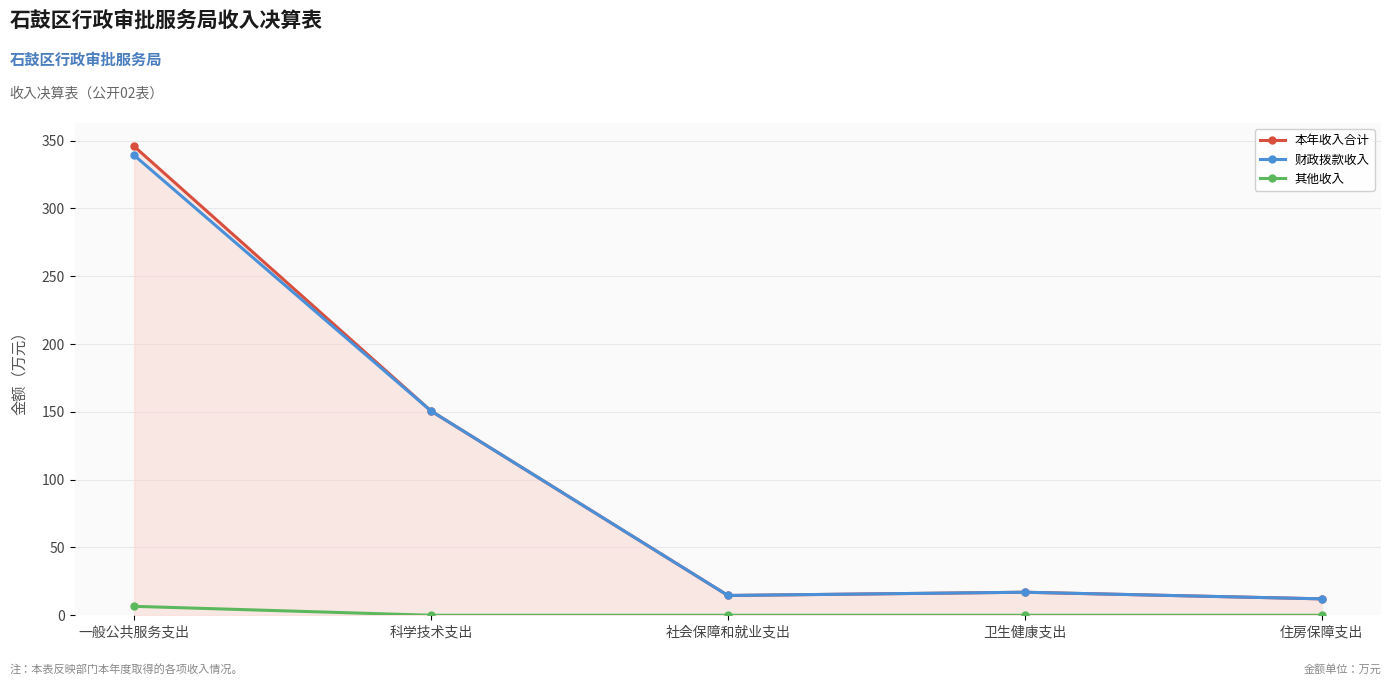

What is the maximum value for 财政拨款收入?

339.1